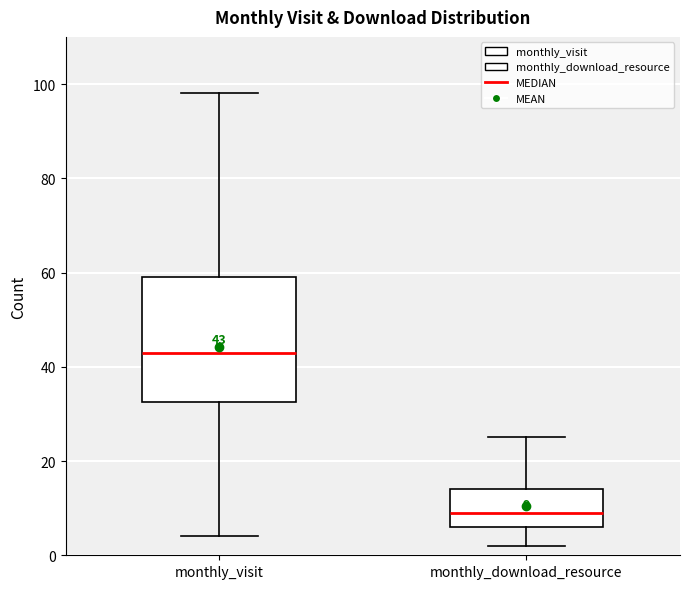

Comparing the boxes themselves (not the whiskers), which one is the tallest?

monthly_visit